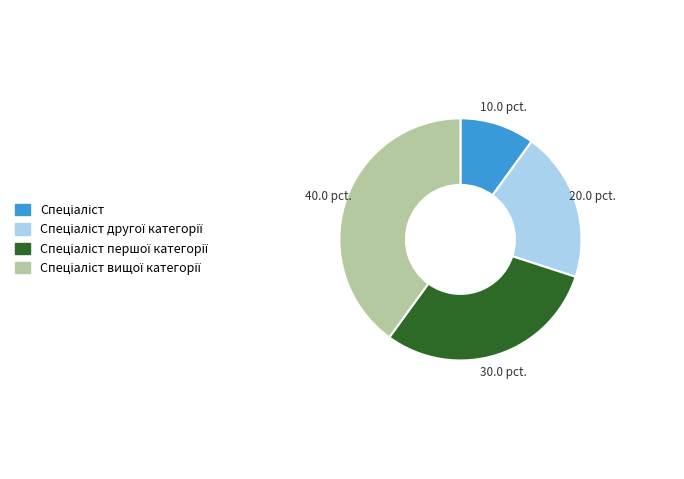

Is there a majority slice in this chart?

No